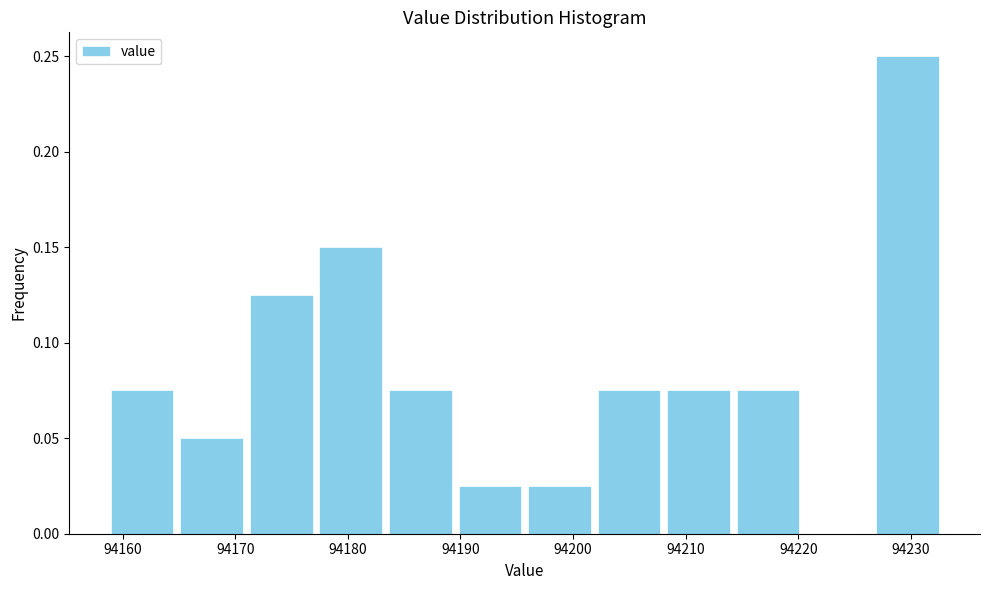

Over which range of the x-axis is the bar tallest?

94227 to 94233